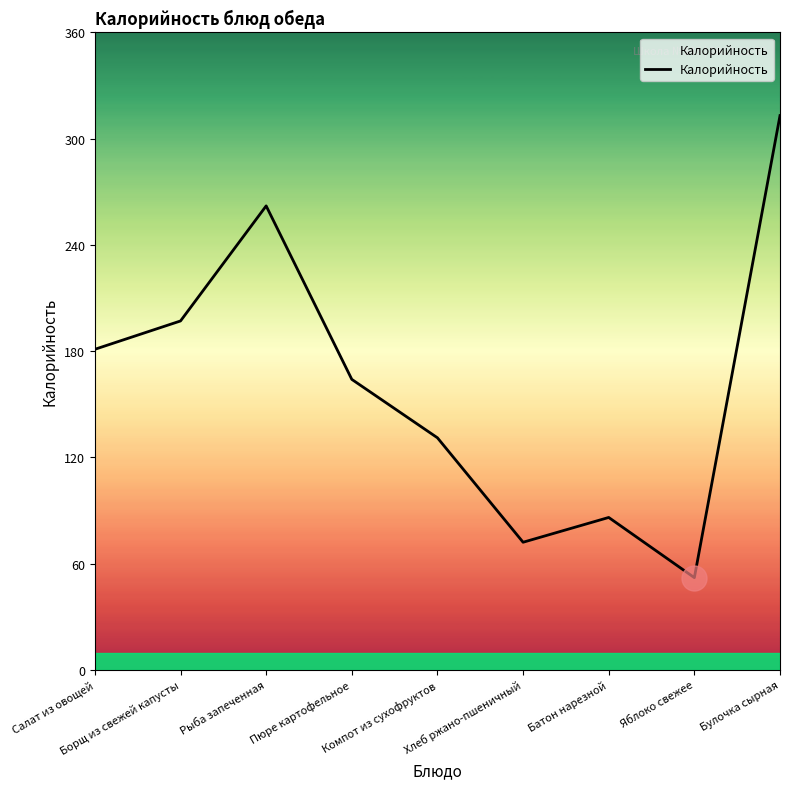

How many lines are shown in the chart?

1